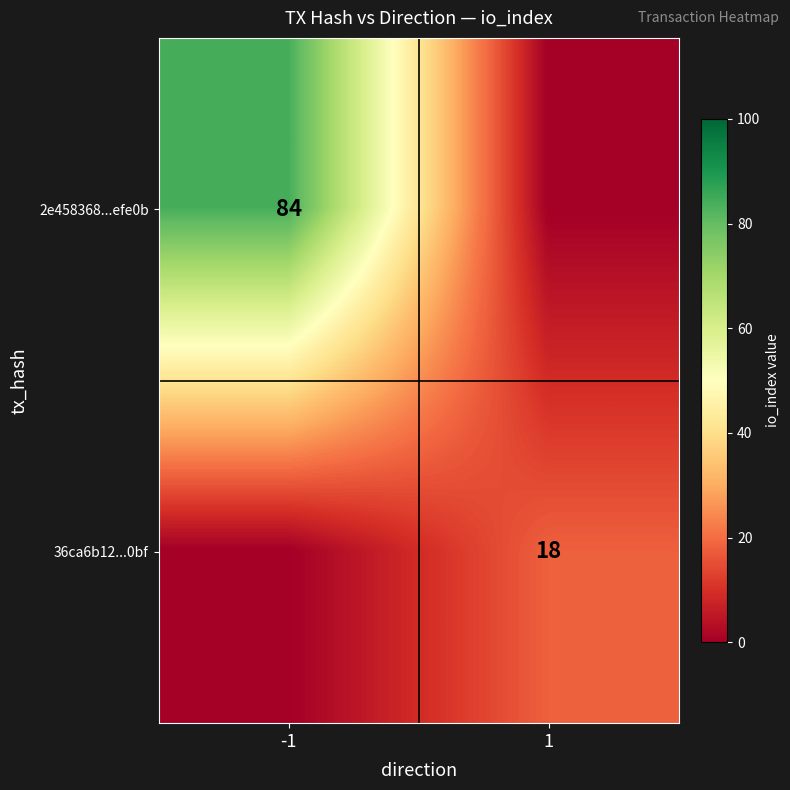

The value of 2e458368...efe0b at -1 is 84. True or false?

True